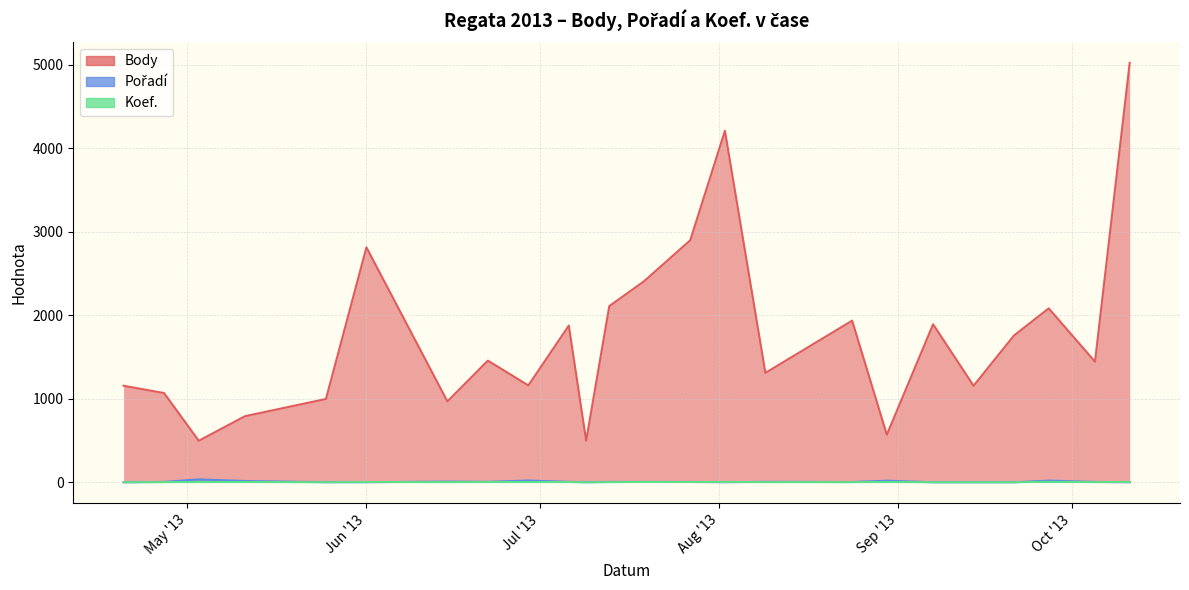

What is the difference between the highest and lowest values at 2013-04-20?

1155